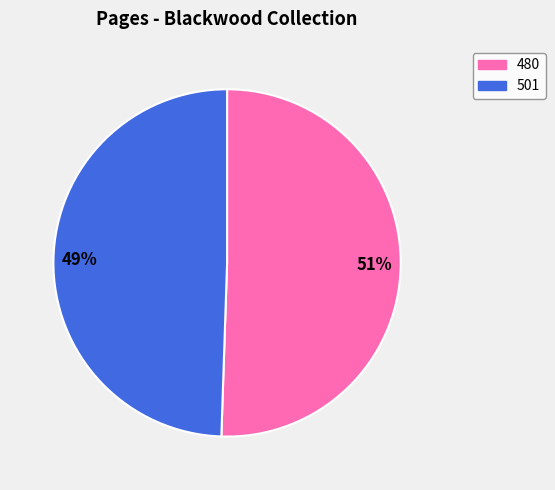

Rank the categories by value from lowest to highest.

501, 480